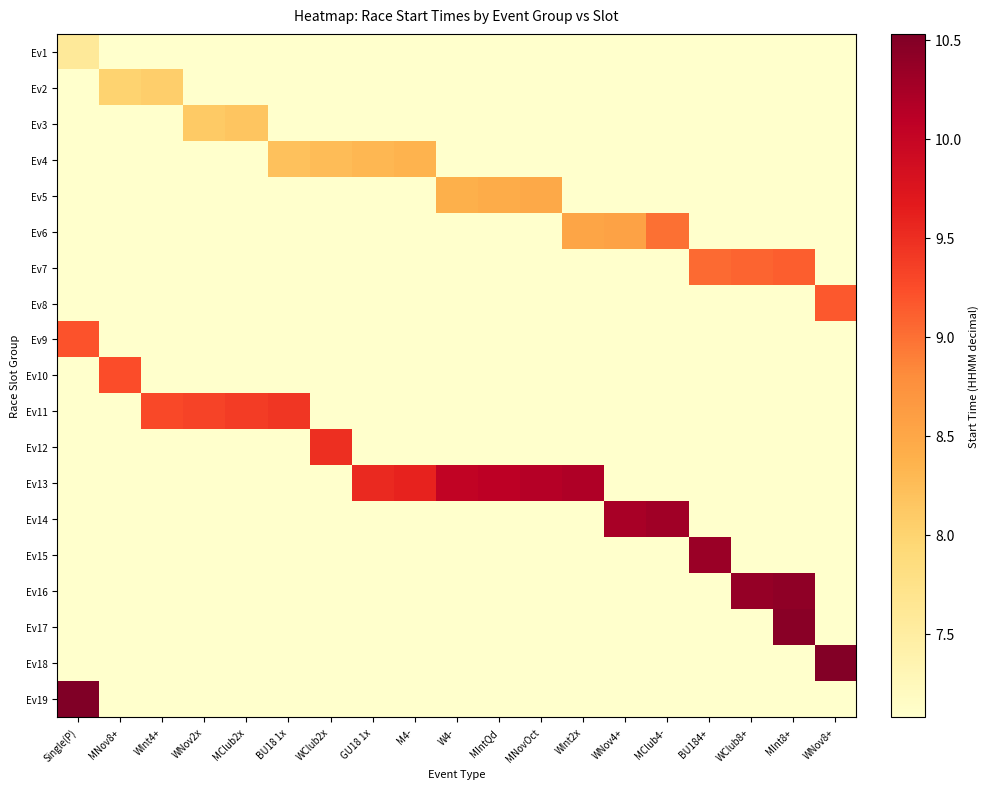

List the series in order of their peak value, highest first.

Ev19, Ev18, Ev17, Ev16, Ev15, Ev14, Ev13, Ev12, Ev11, Ev10, Ev9, Ev8, Ev7, Ev6, Ev5, Ev4, Ev3, Ev2, Ev1